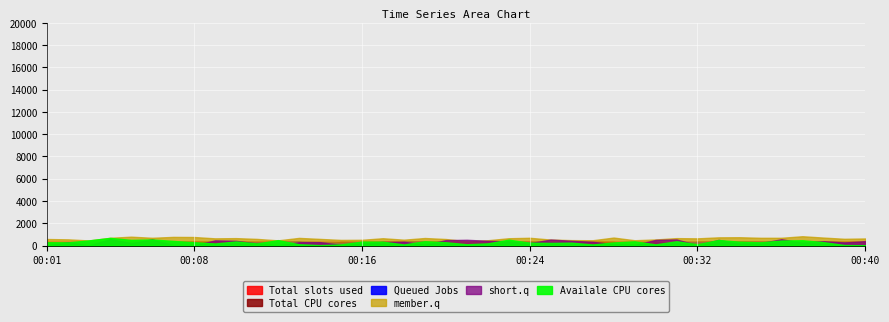

At which category is the sum across all series the highest?

00:04